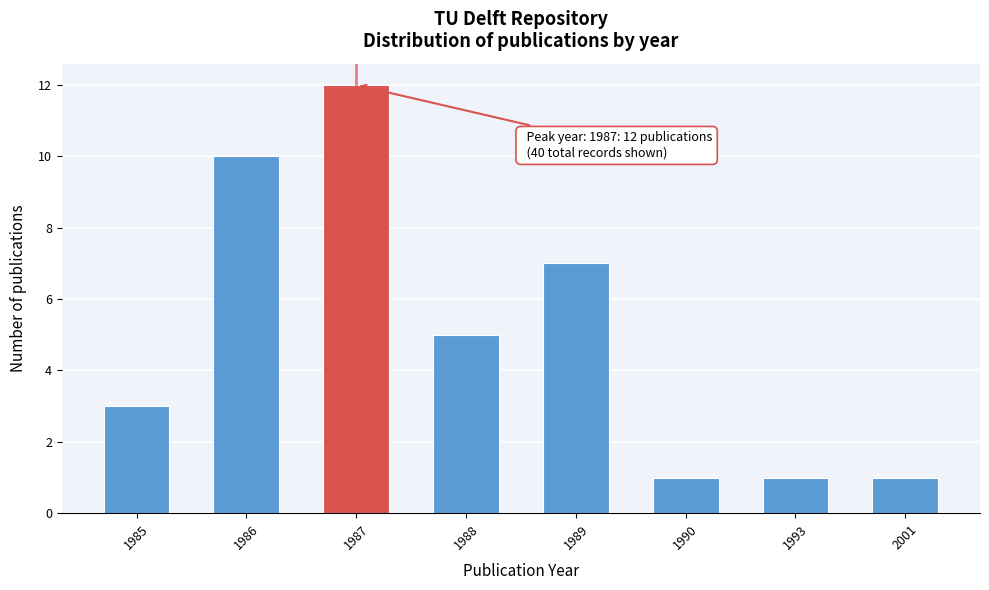

Reading right to left, extract all data points from this chart.

2001=1	1993=1	1990=1	1989=7	1988=5	1987=12	1986=10	1985=3